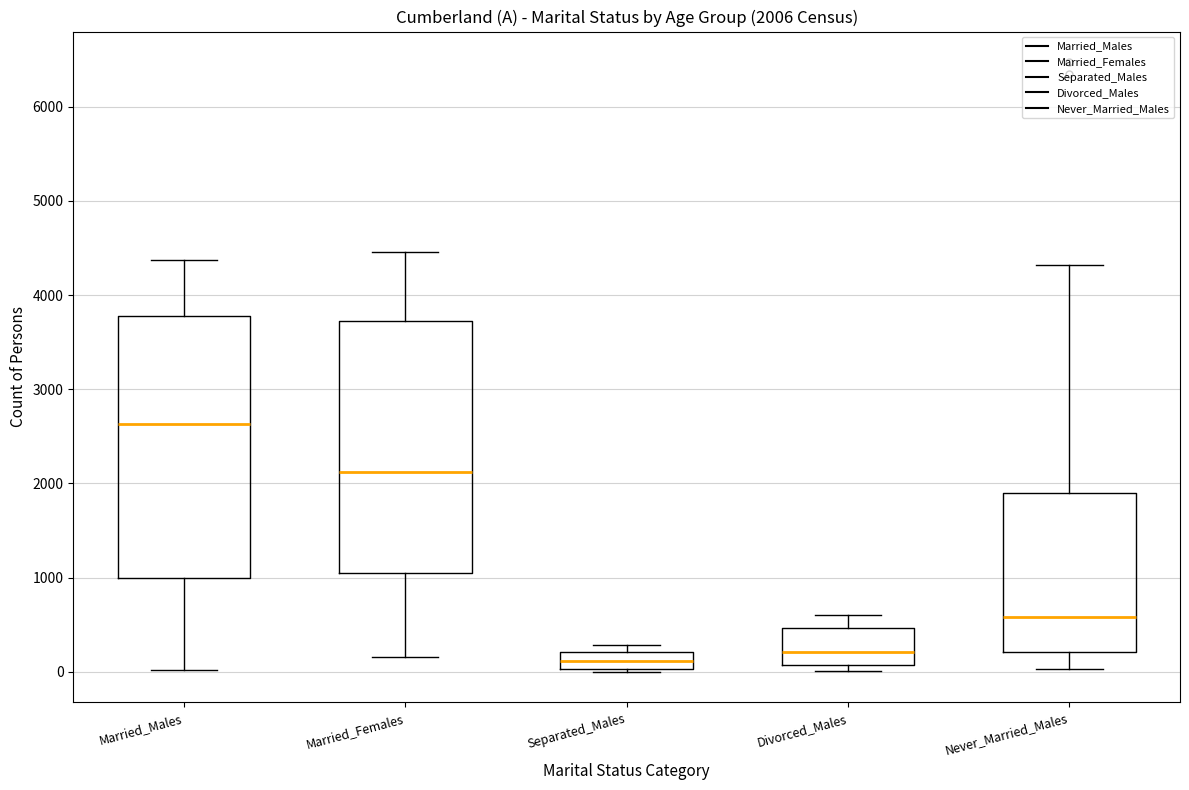

Which box's median line is the highest?

Married_Males